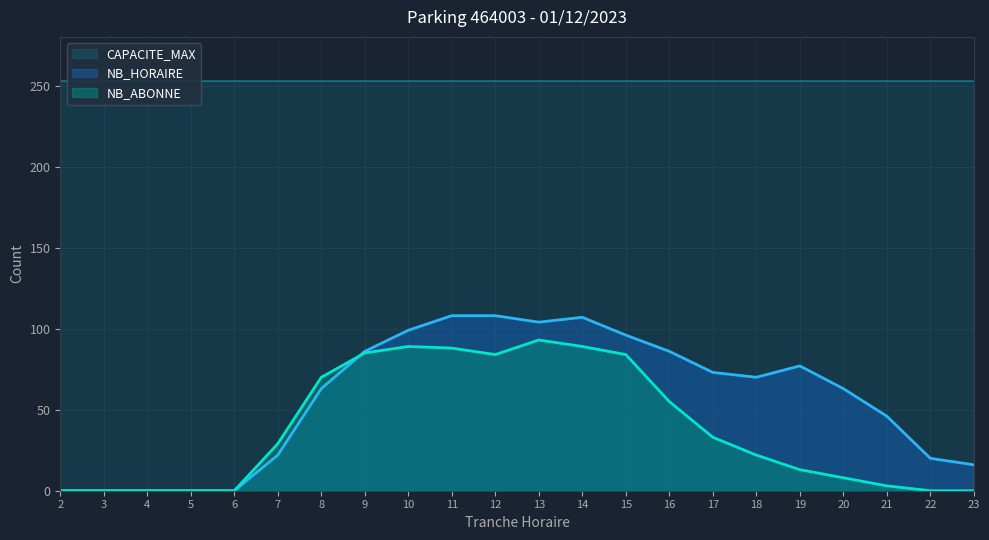

True or false: NB_HORAIRE has more than 1 interior local peaks.

True